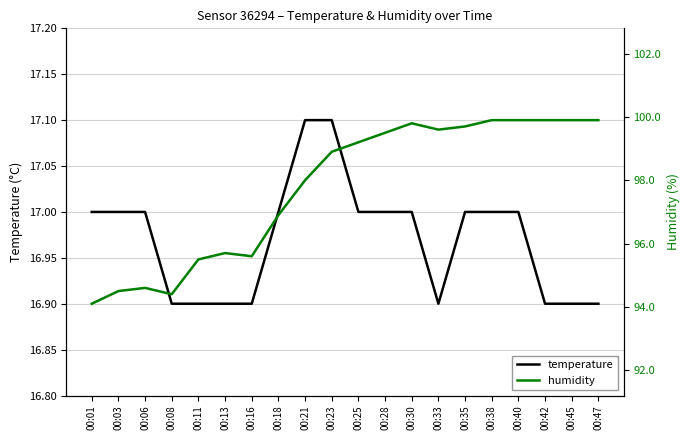

True or false: temperature and humidity intersect in this chart.

False